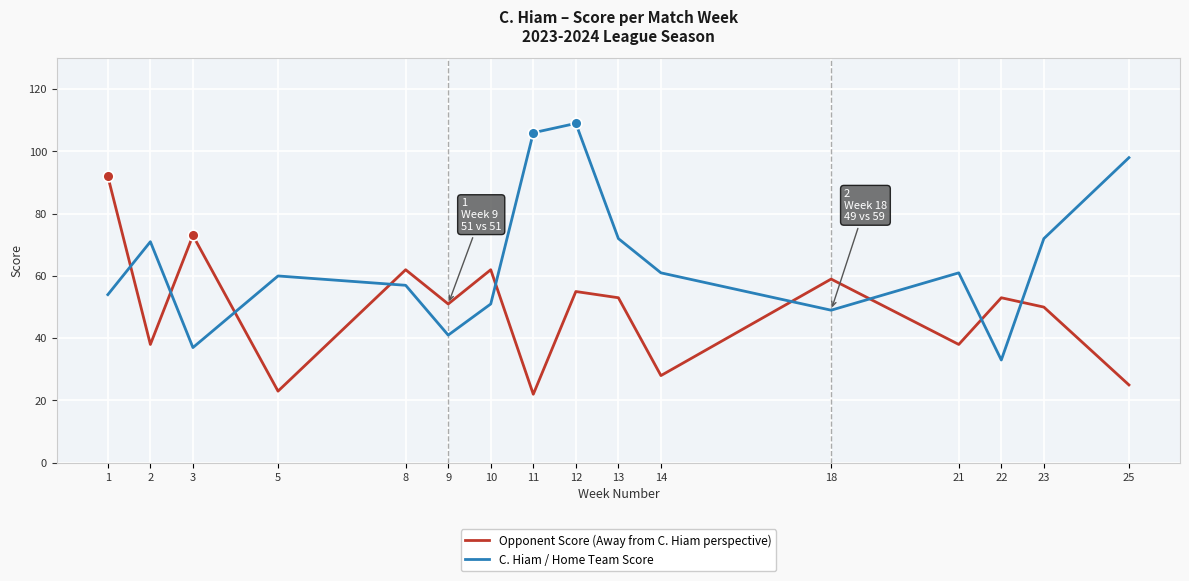

Which series changed the most between 3 and 11?

C. Hiam / Home Team Score